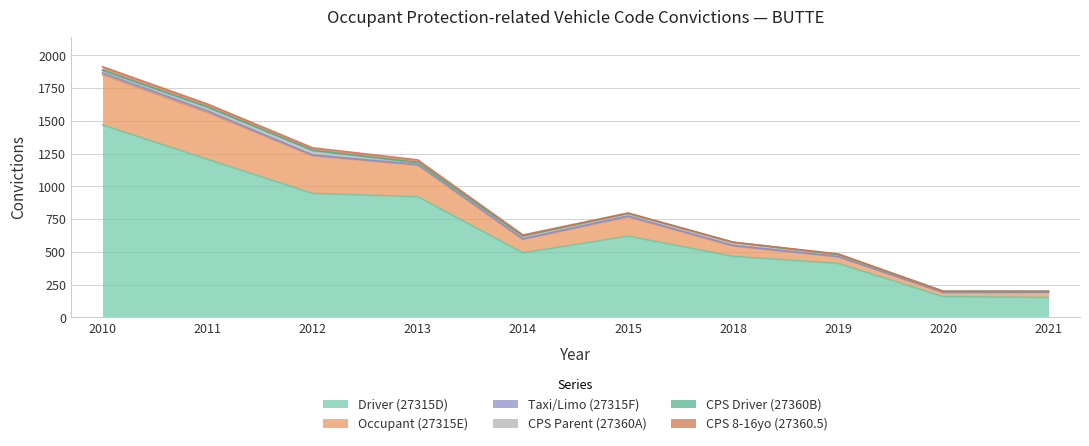

At how many categories does at least one series exceed 445?

7